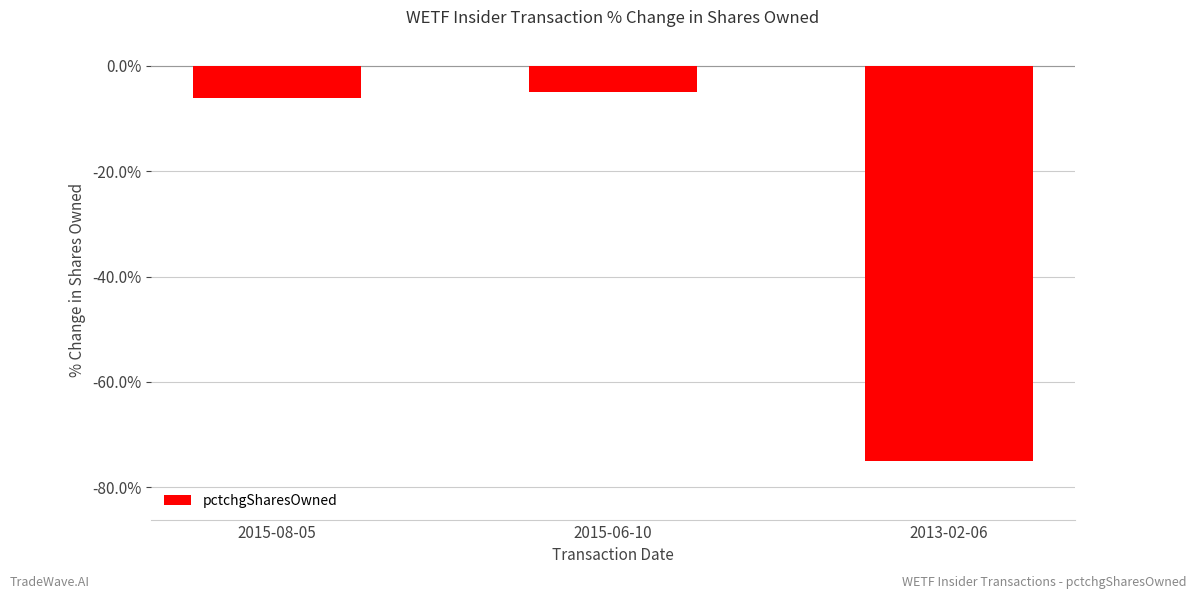

Rank the categories by value from highest to lowest.

2015-06-10, 2015-08-05, 2013-02-06